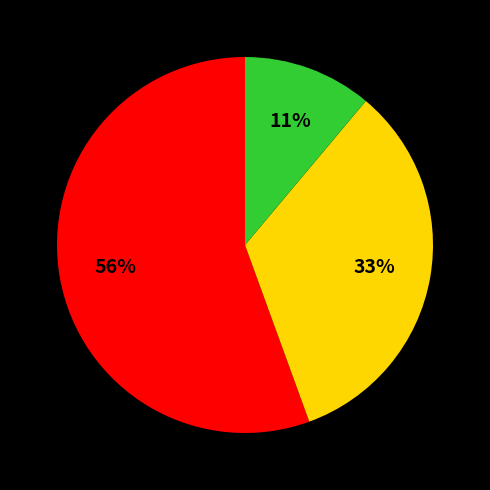

To the nearest percent, what is the average slice percentage?

33%